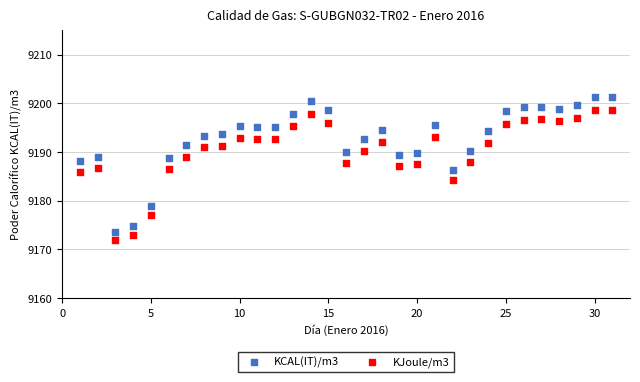

Which series contains the lowest Y value?

KJoule/m3